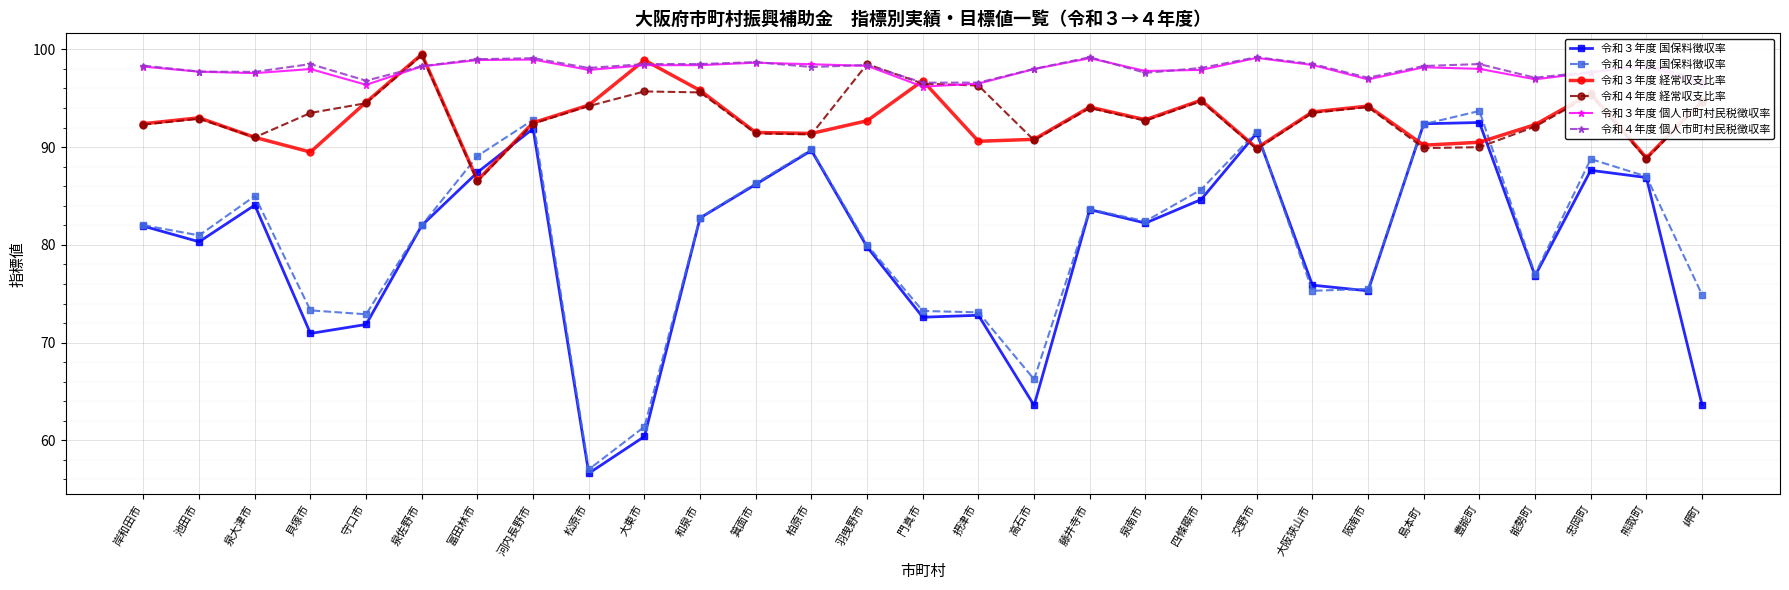

Where is the first local minimum for 令和３年度 経常収支比率?

貝塚市